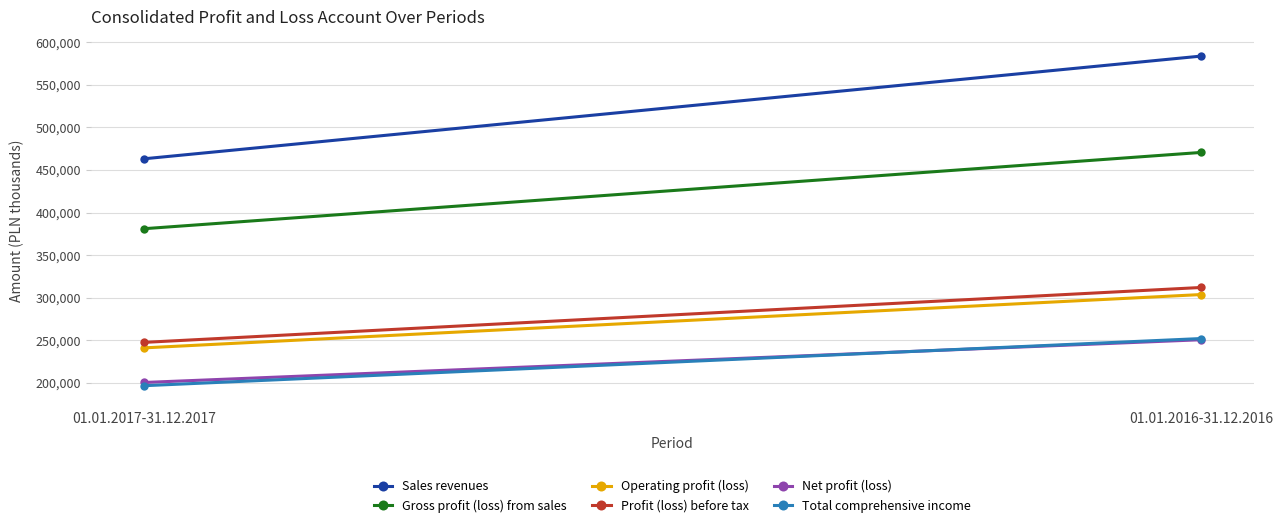

Which has a higher value, 01.01.2016-31.12.2016 or 01.01.2017-31.12.2017?

01.01.2016-31.12.2016